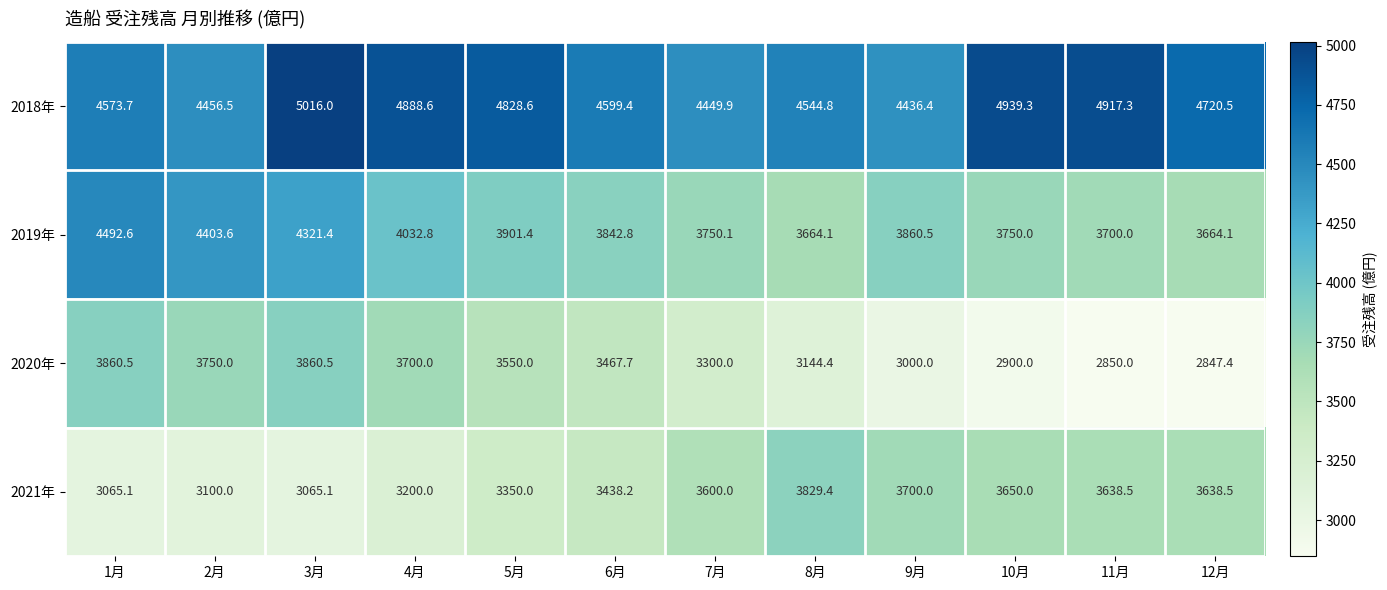

Which series has the largest total across all categories?

2018年